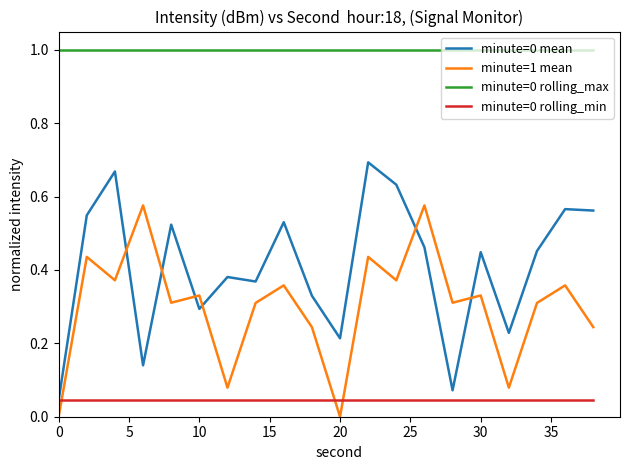

What is the minimum value for minute=0 rolling_max?

1.0